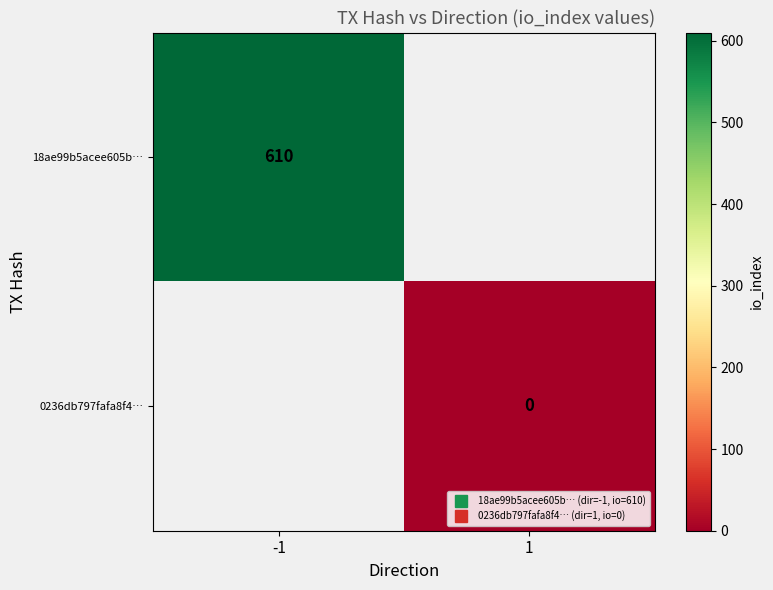

Is the value of 0236db797fafa8f4… at -1 greater than the value of 18ae99b5acee605b… at 1?

No